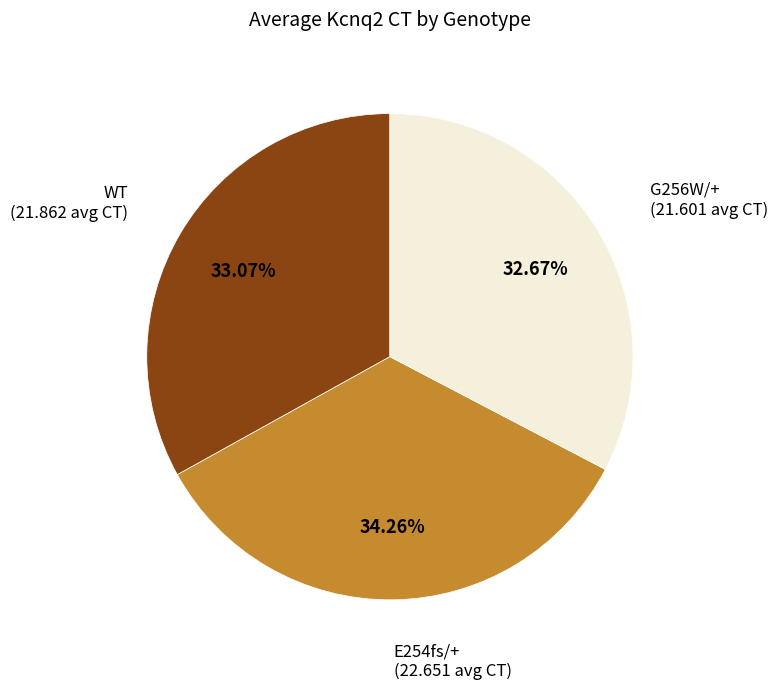

Is there a majority slice in this chart?

No